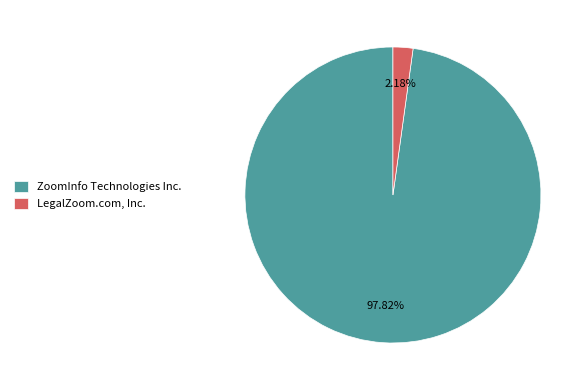

True or false: LegalZoom.com, Inc. accounts for 2% of the total.

True